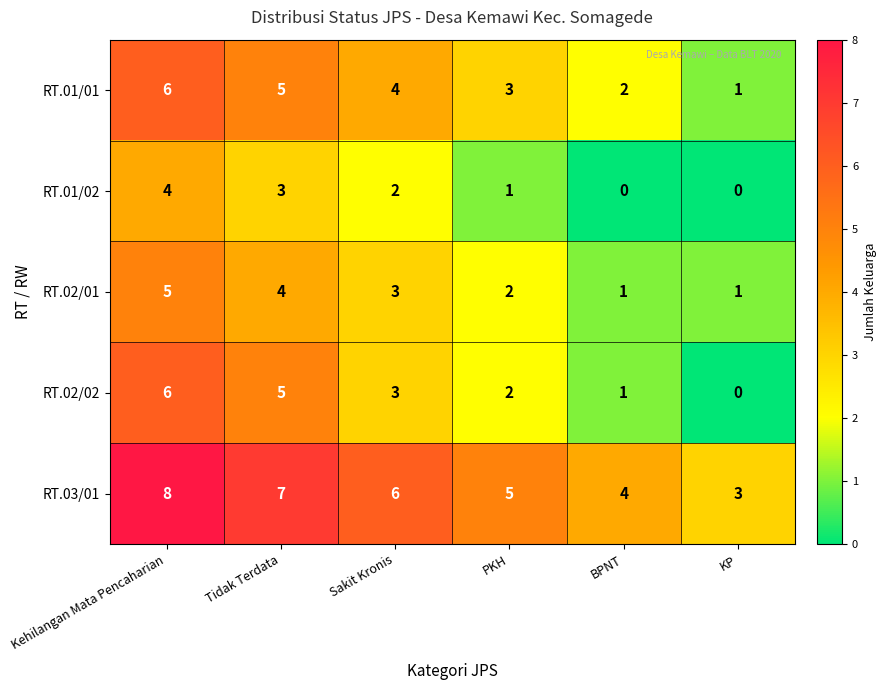

What is the difference between the second highest and second lowest values in the RT.01/02 series?

3